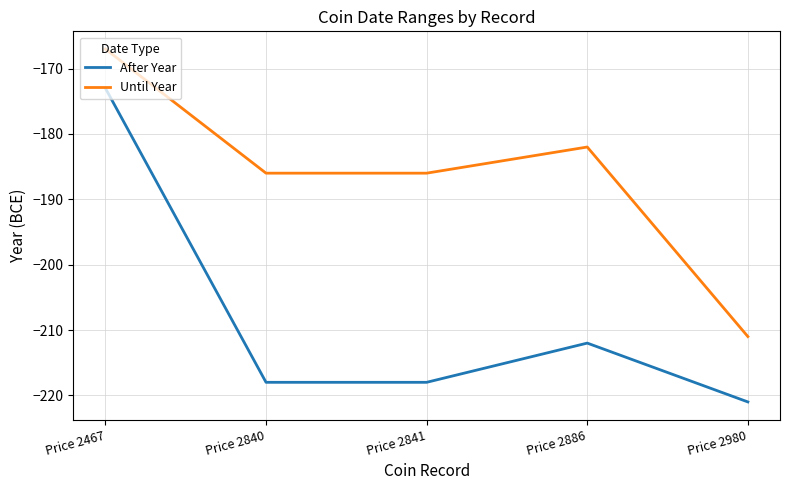

The value of Until Year at Price 2980 is -90. True or false?

False